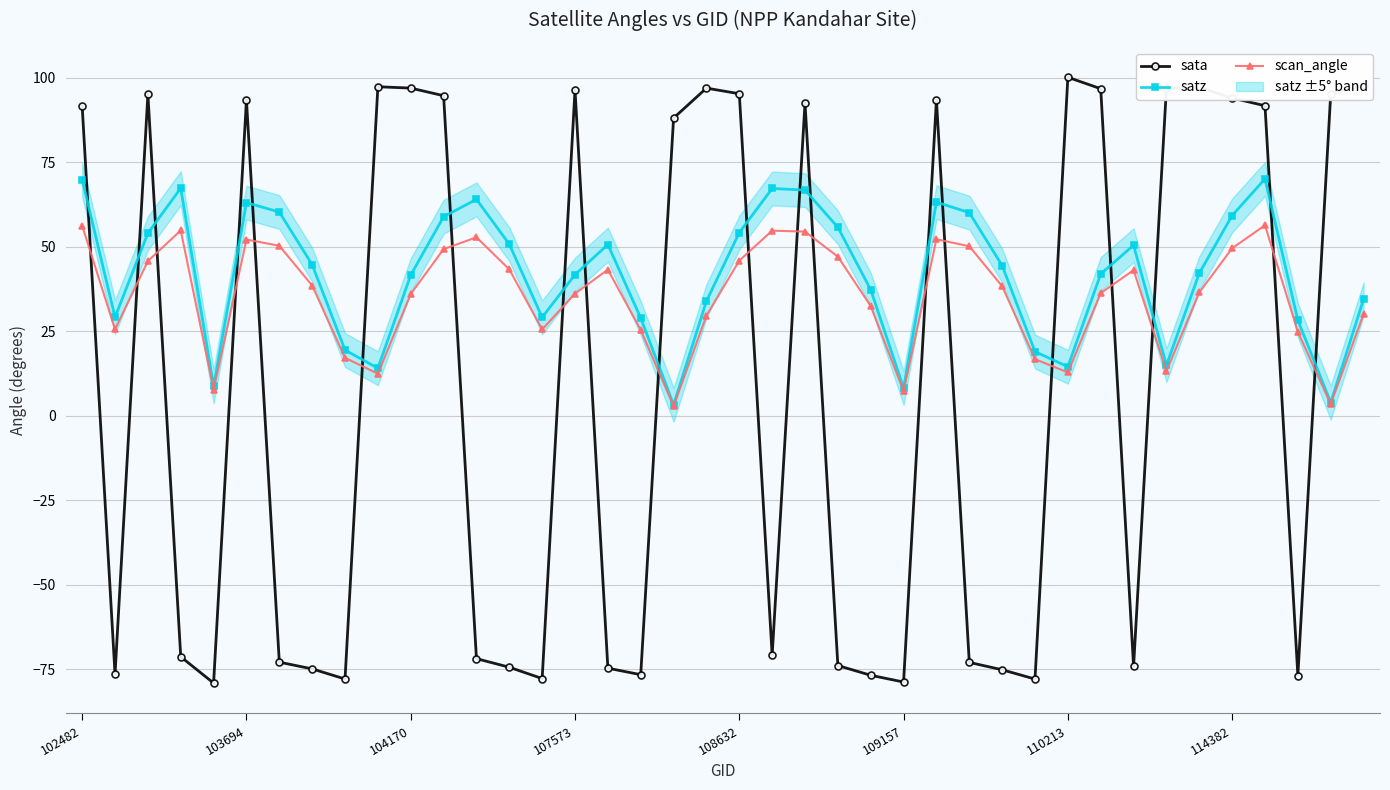

Which series ends up on top after the final intersection of satz and sata?

sata